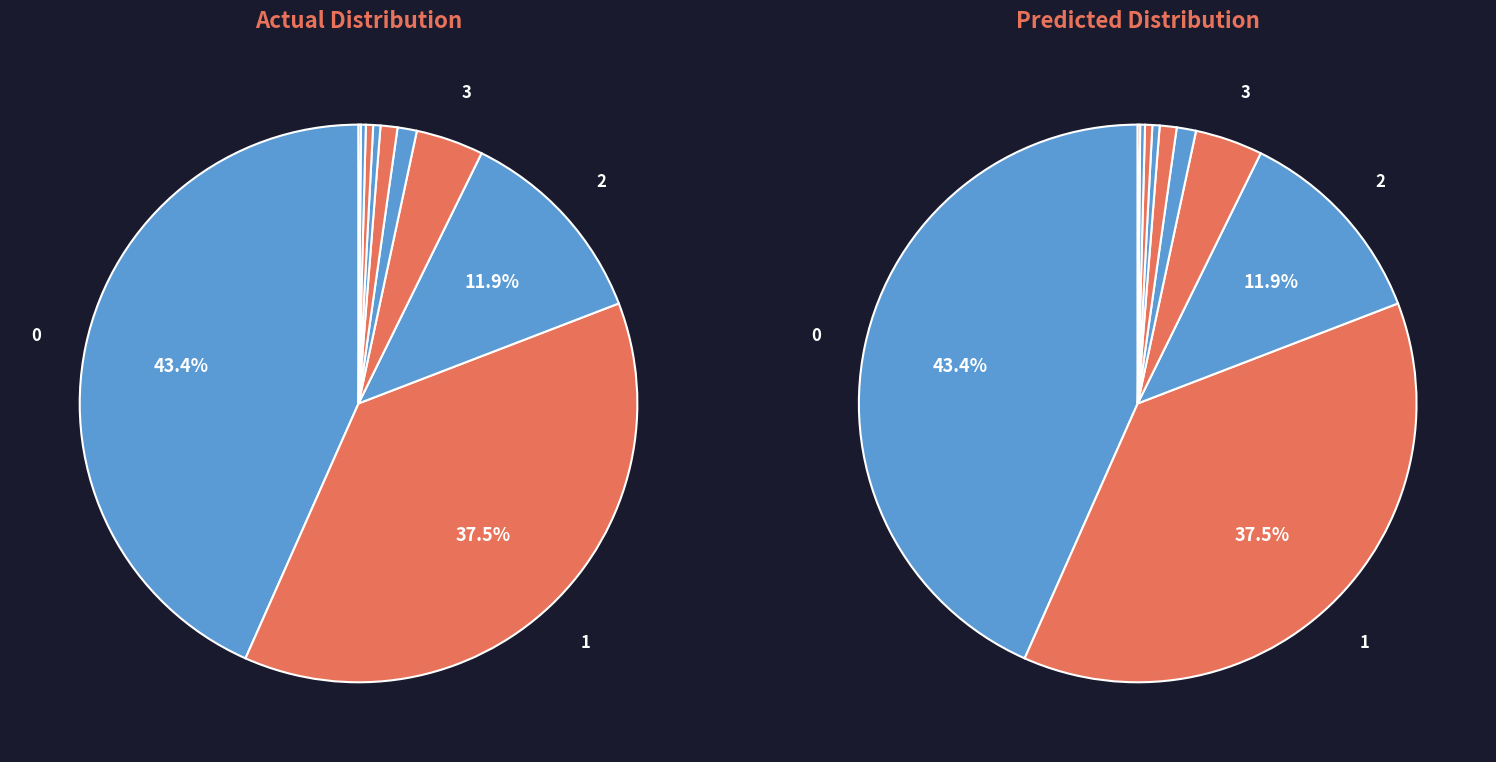

True or false: DENUNCIA POR ACTOS DE CORRUPCION accounts for 1% of the total.

False